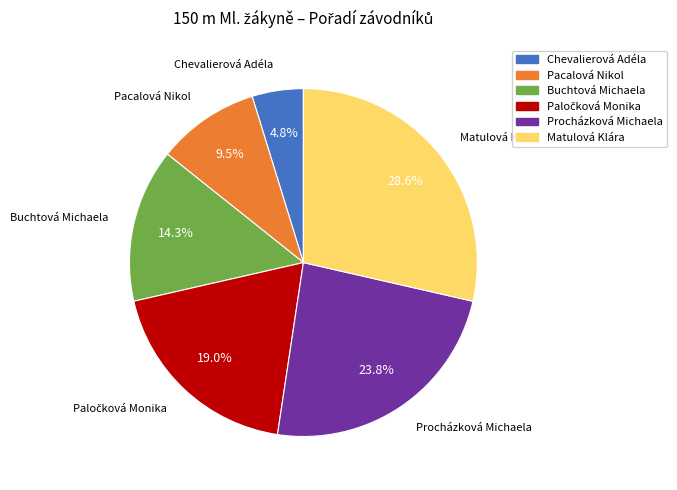

Is there any slice that represents more than half of the pie?

No